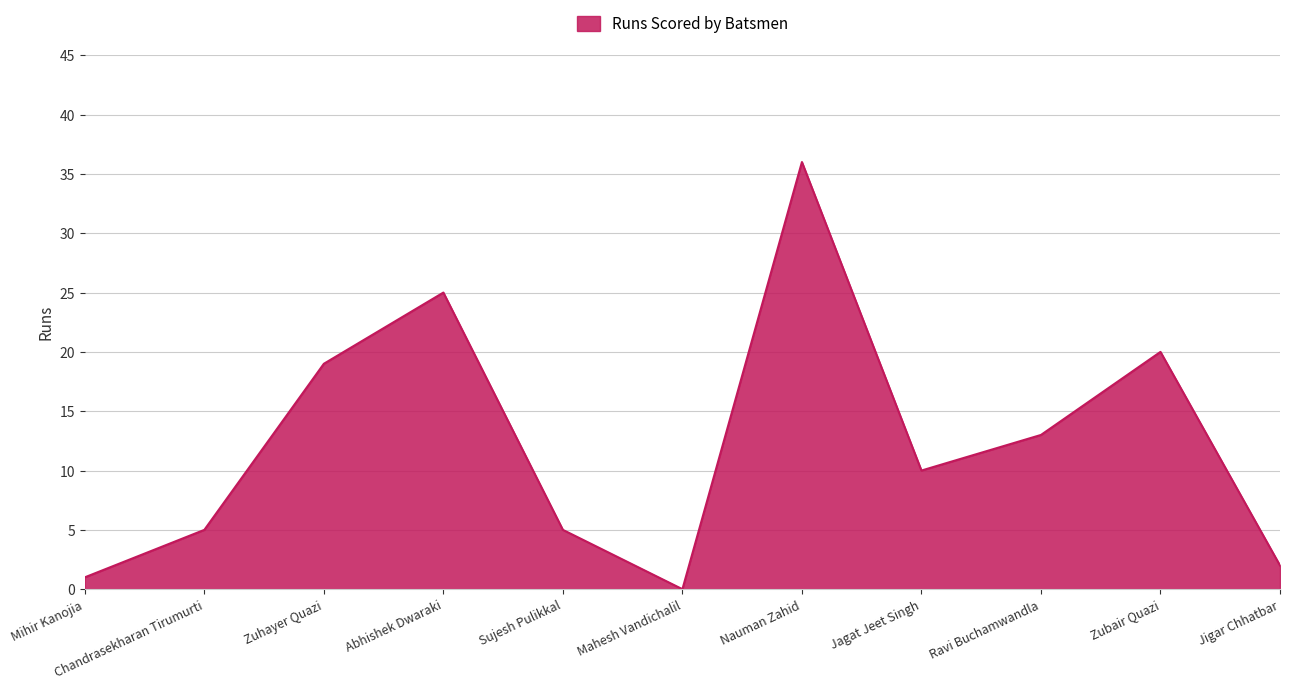

Read the value at Abhishek Dwaraki.

25